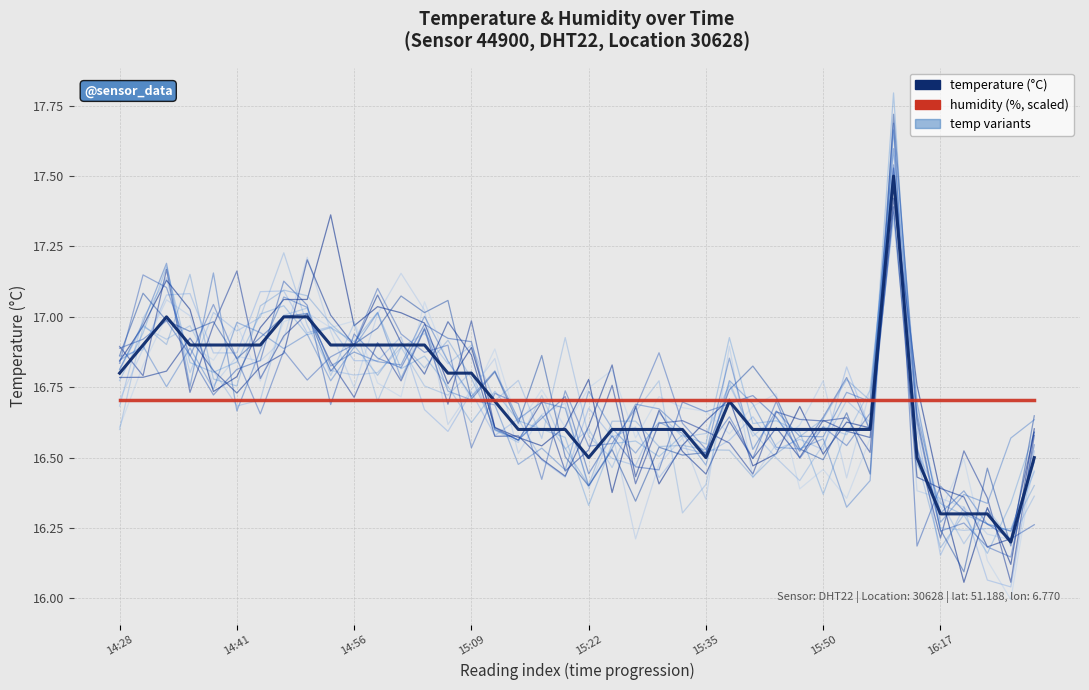

Is it true that temperature equals 4.1 at 31?

False